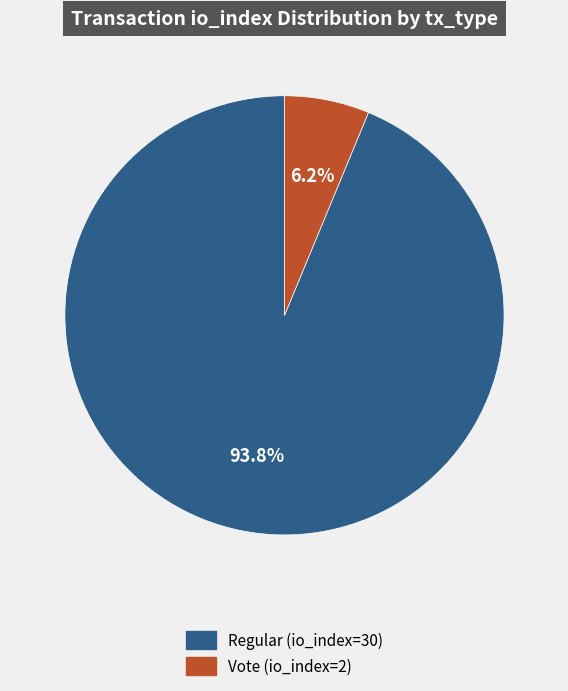

Does Vote (io_index=2) account for over 50% of the chart?

No